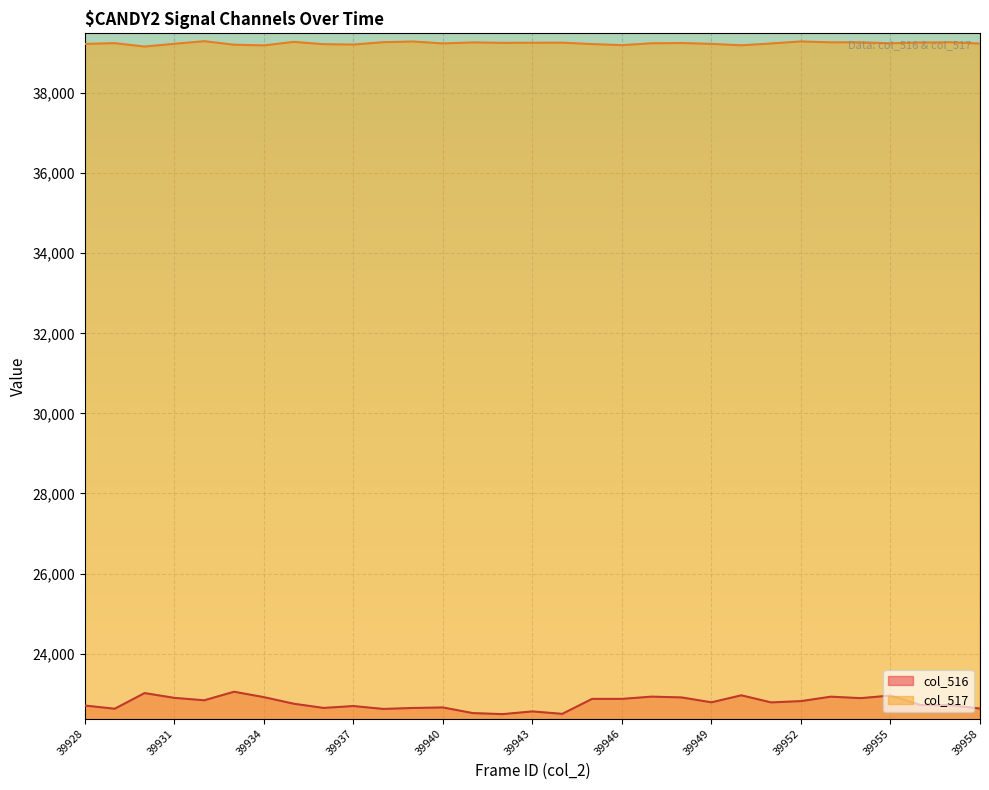

The value of col_516 at 39956 is 22719. True or false?

True